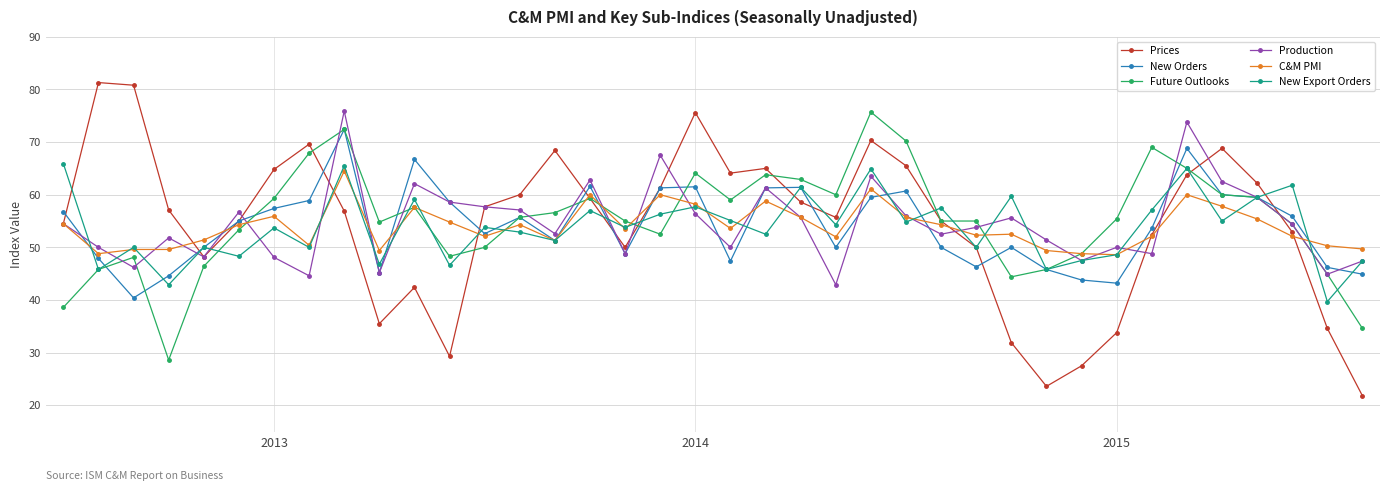

What is the maximum value shown in the chart?

81.3